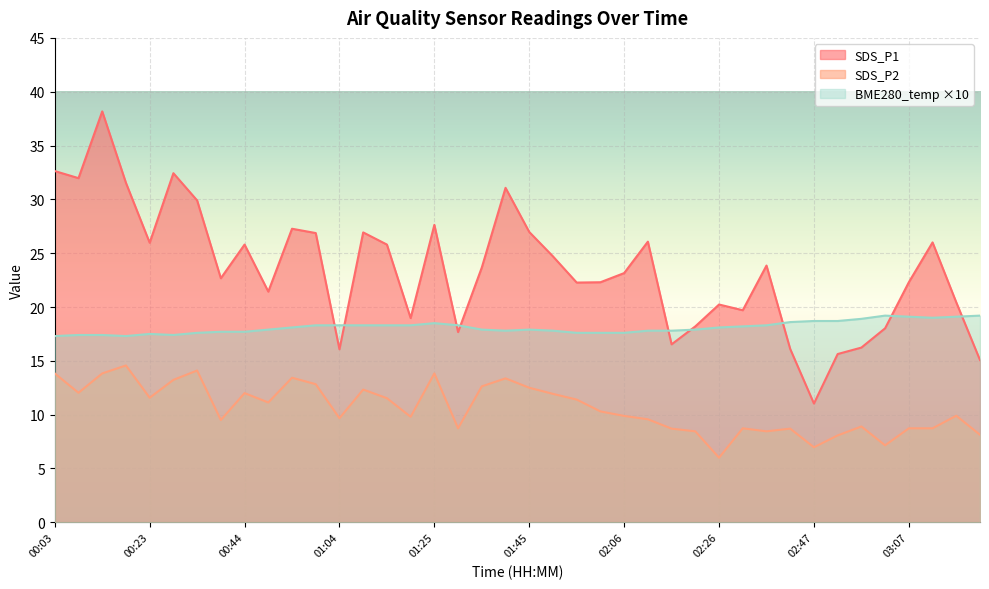

Reading right to left, extract all data points from this chart.

SDS_P1: 15.1	20.4	26.0	22.3	18.0	16.2	15.6	11.0	16.1	23.9	19.7	20.2	18.2	16.5	26.1	23.1	22.3	22.3	24.7	27.0	31.1	23.7	17.7	27.6	19.0	25.8	26.9	16.1	26.9	27.3	21.4	25.8	22.7	29.9	32.4	26.0	31.5	38.2	32.0	32.6
SDS_P2: 8.1	9.9	8.7	8.7	7.2	8.9	8.1	7.0	8.7	8.4	8.7	6.0	8.4	8.7	9.6	9.9	10.3	11.4	11.9	12.5	13.4	12.6	8.7	13.8	9.8	11.5	12.3	9.7	12.8	13.4	11.1	12.0	9.5	14.1	13.2	11.6	14.6	13.8	12.0	13.8
BME280_temperature: 19.2	19.1	19.0	19.1	19.2	18.9	18.7	18.7	18.6	18.3	18.2	18.1	17.9	17.8	17.8	17.6	17.6	17.6	17.8	17.9	17.8	17.9	18.3	18.5	18.3	18.3	18.3	18.3	18.3	18.1	17.9	17.7	17.7	17.6	17.4	17.5	17.3	17.4	17.4	17.3